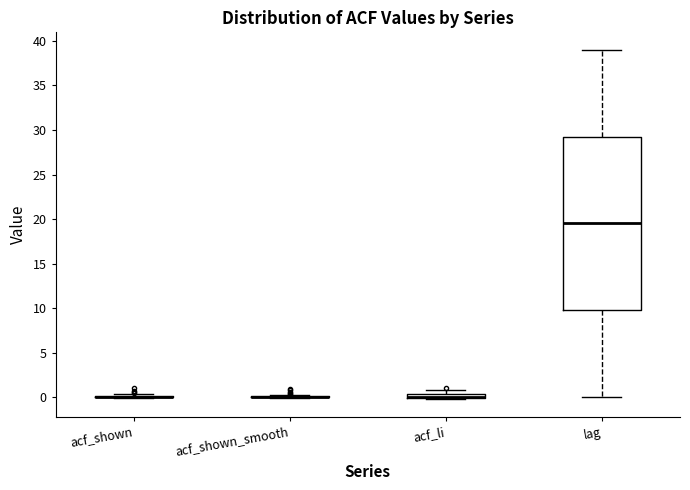

Which box is the tallest, from its lower edge to its upper edge?

lag